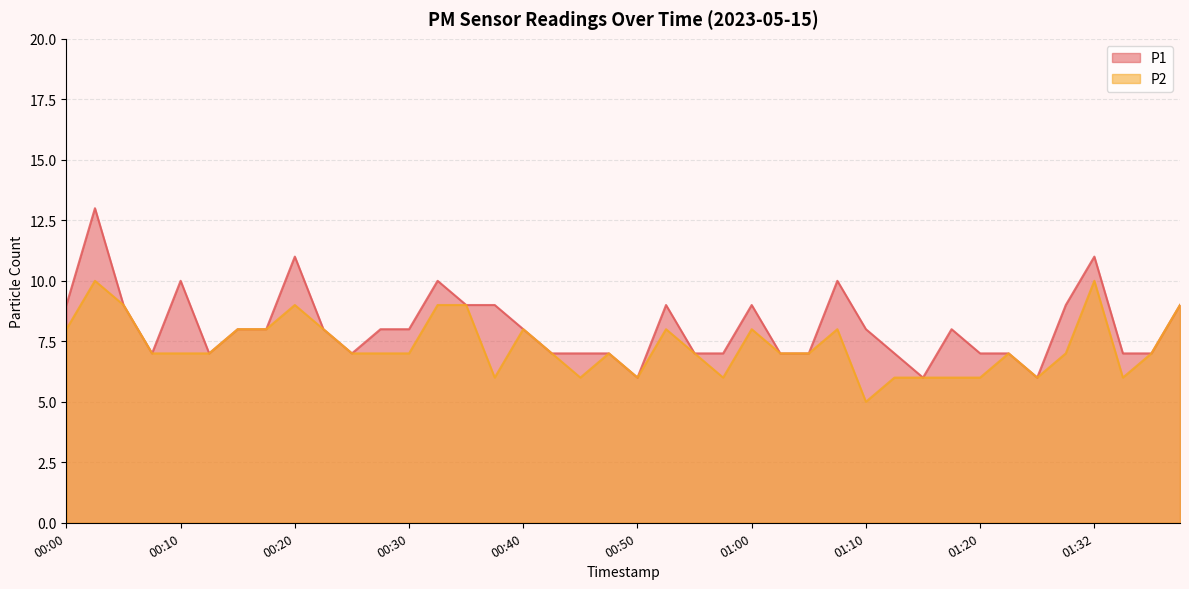

The P1 series shows 6 at 01:27. True or false?

True